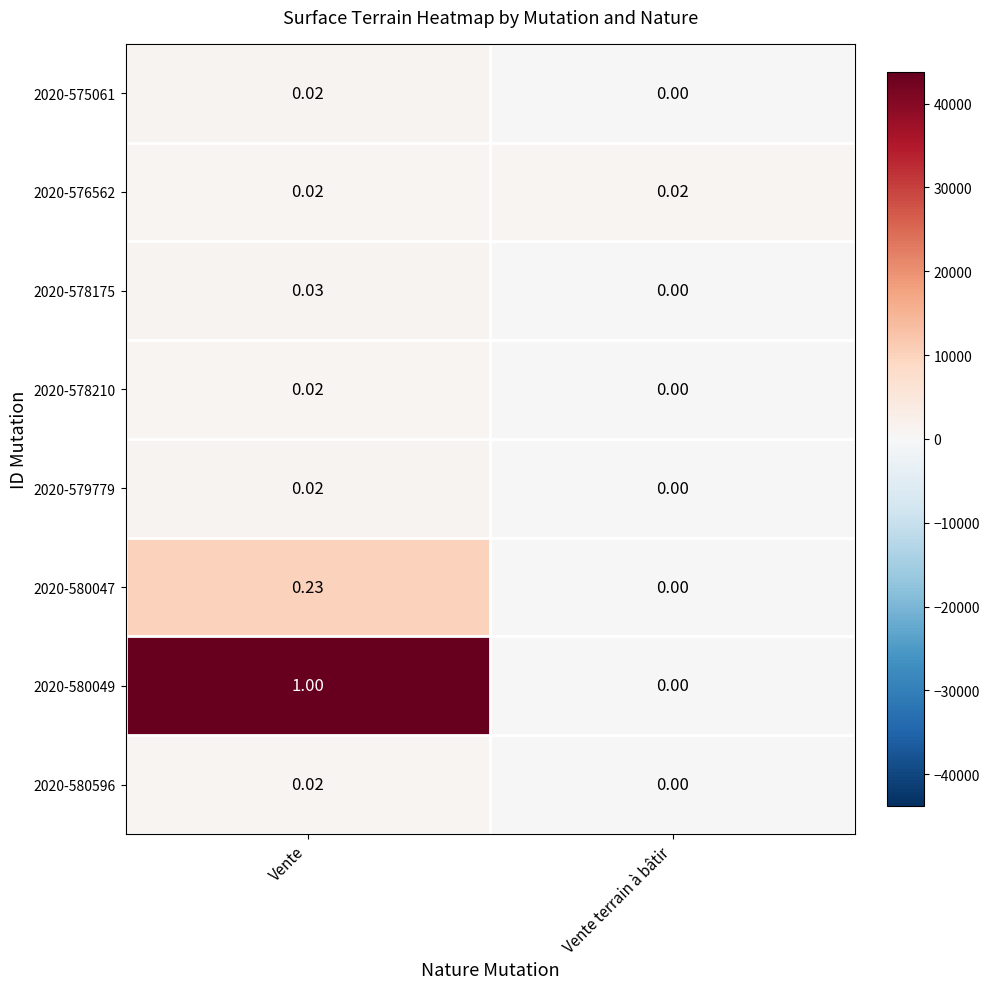

Rank the categories by 2020-575061 value from lowest to highest.

Vente terrain à bâtir, Vente